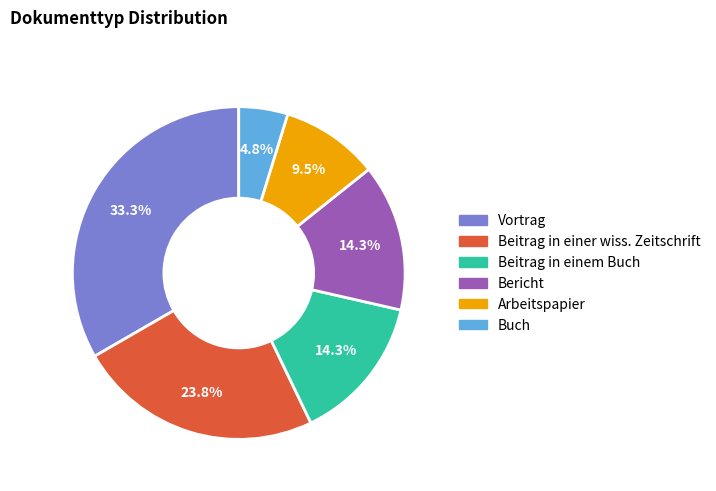

Count the number of slices in the pie.

6